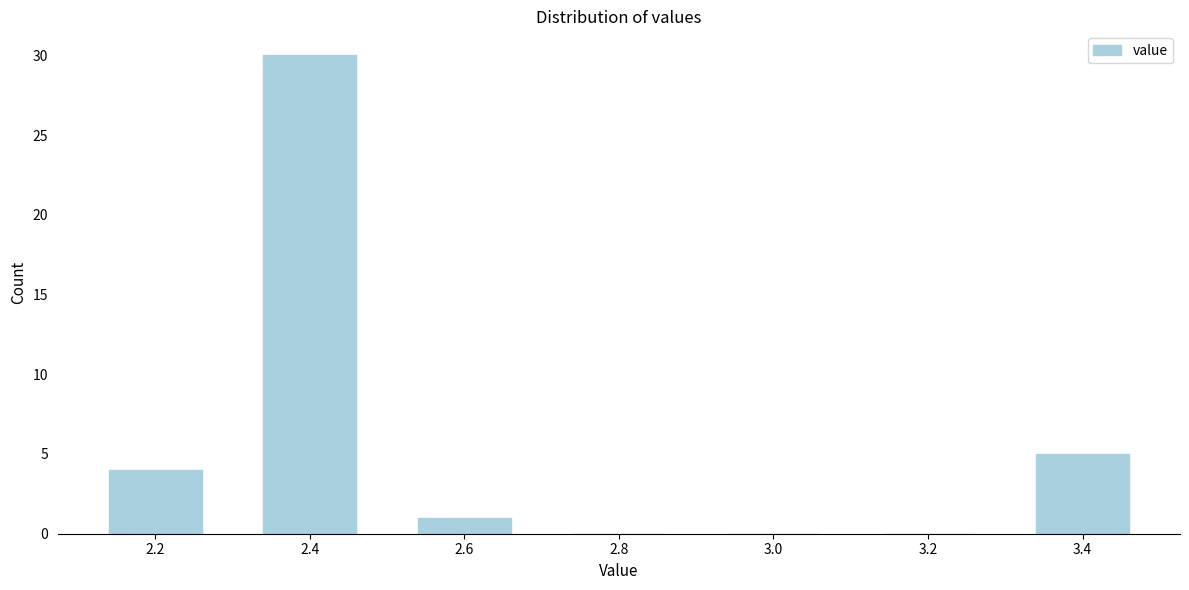

Reading left to right, what are all the values shown in this chart?

2.2=4	2.4=30	2.6=1	2.8=0	3.0=0	3.2=0	3.4=5